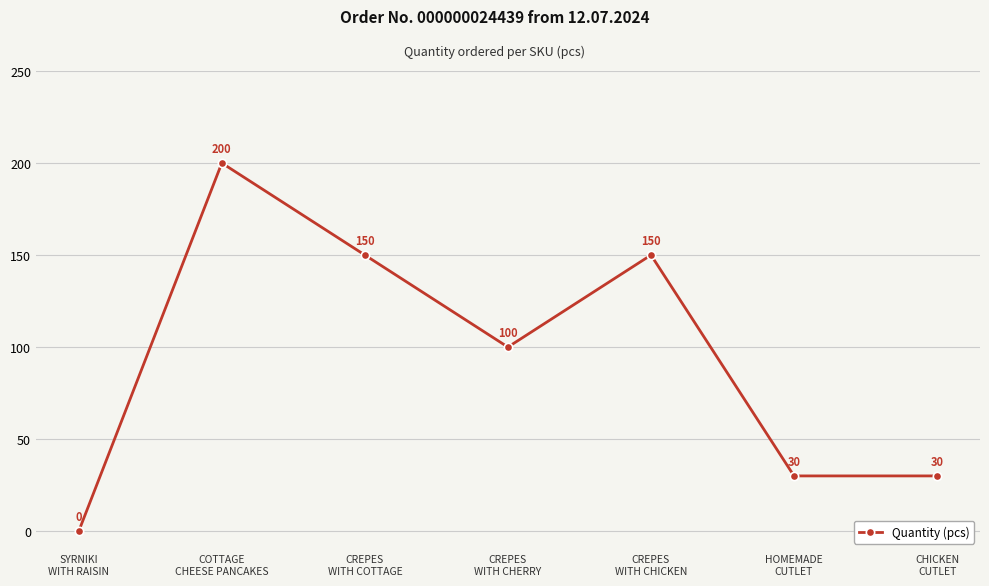

What is the difference between the values at SYRNIKI
WITH RAISIN and CREPES
WITH CHICKEN?

150